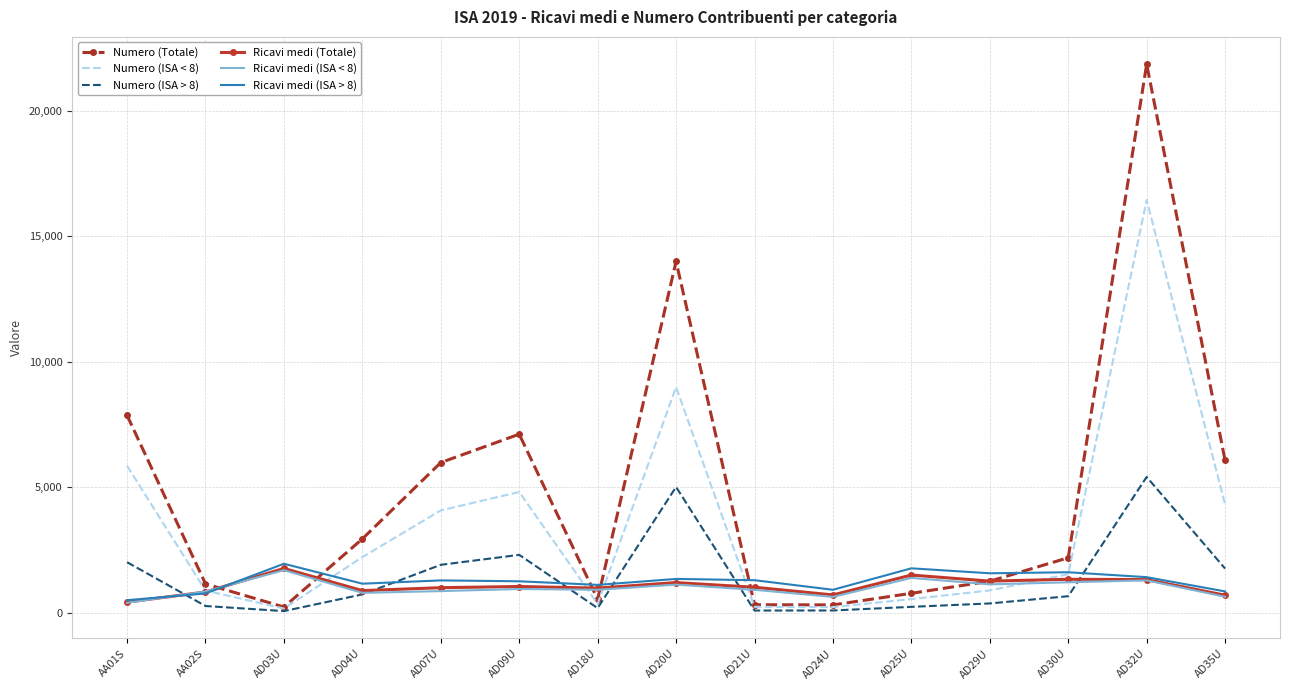

What position from the right is AA02S?

14